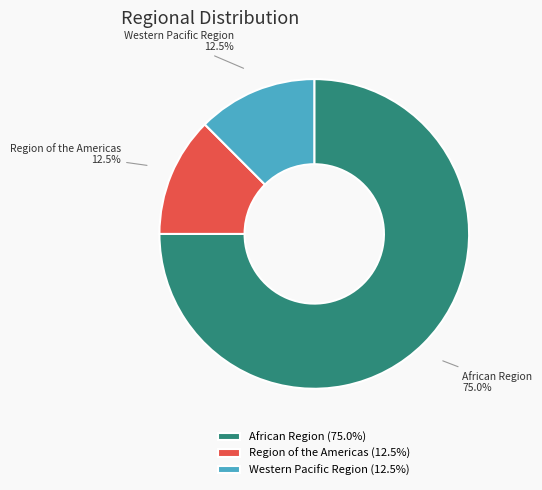

What percentage do African Region and Western Pacific Region together represent?

87.5%